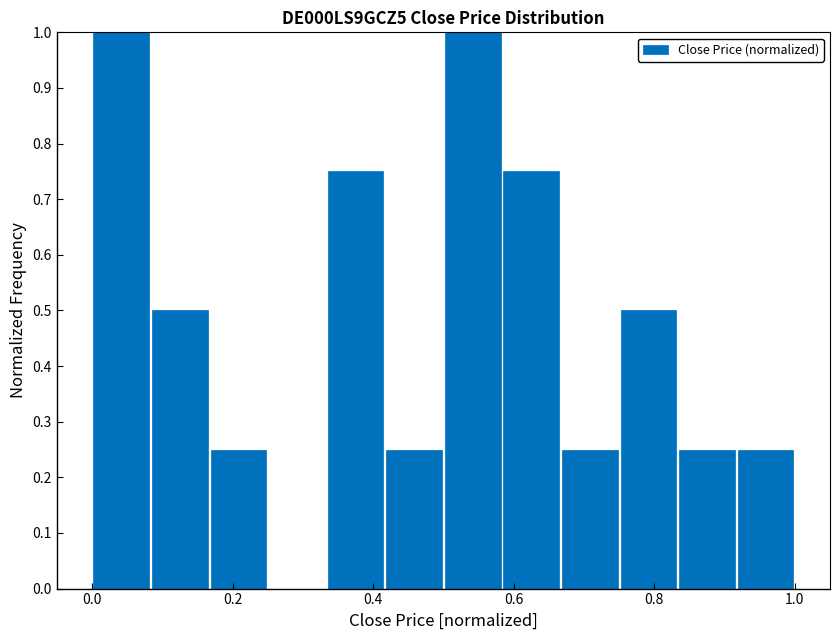

Reading left to right, transcribe this chart: for each bar, give the range it covers on the x-axis and its height. Neither the bar edges nor the heights are printed on the chart, so give them approximately, as read against the axes.

0.00 to 0.08: 1.00
0.08 to 0.16: 0.50
0.16 to 0.26: 0.25
0.26 to 0.34: 0
0.34 to 0.42: 0.75
0.42 to 0.50: 0.25
0.50 to 0.58: 1.00
0.58 to 0.66: 0.75
0.66 to 0.76: 0.25
0.76 to 0.84: 0.50
0.84 to 0.92: 0.25
0.92 to 1.00: 0.25